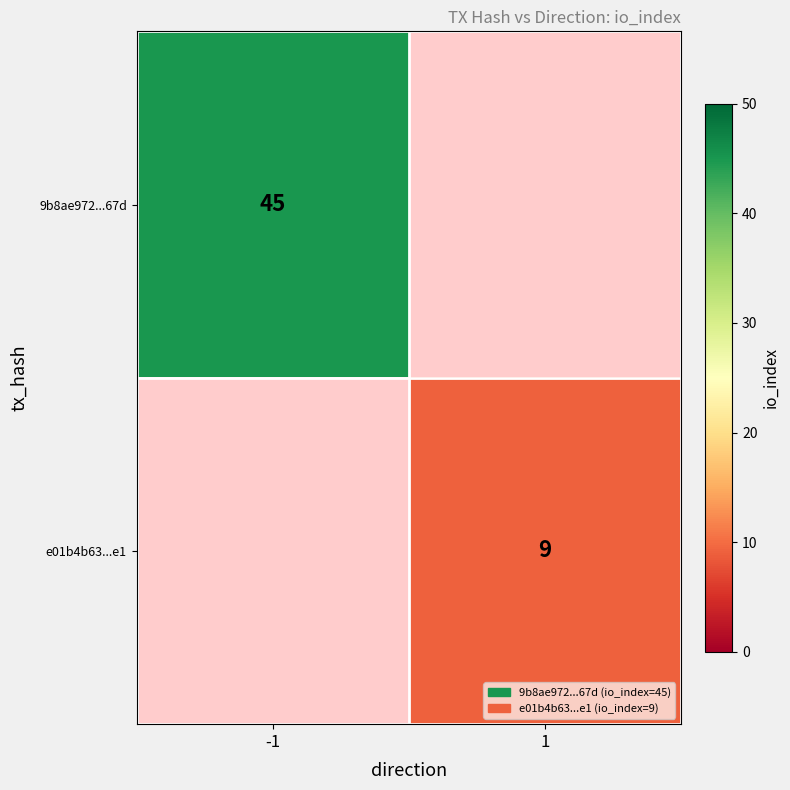

Which label corresponds to the smallest value in the chart?

1